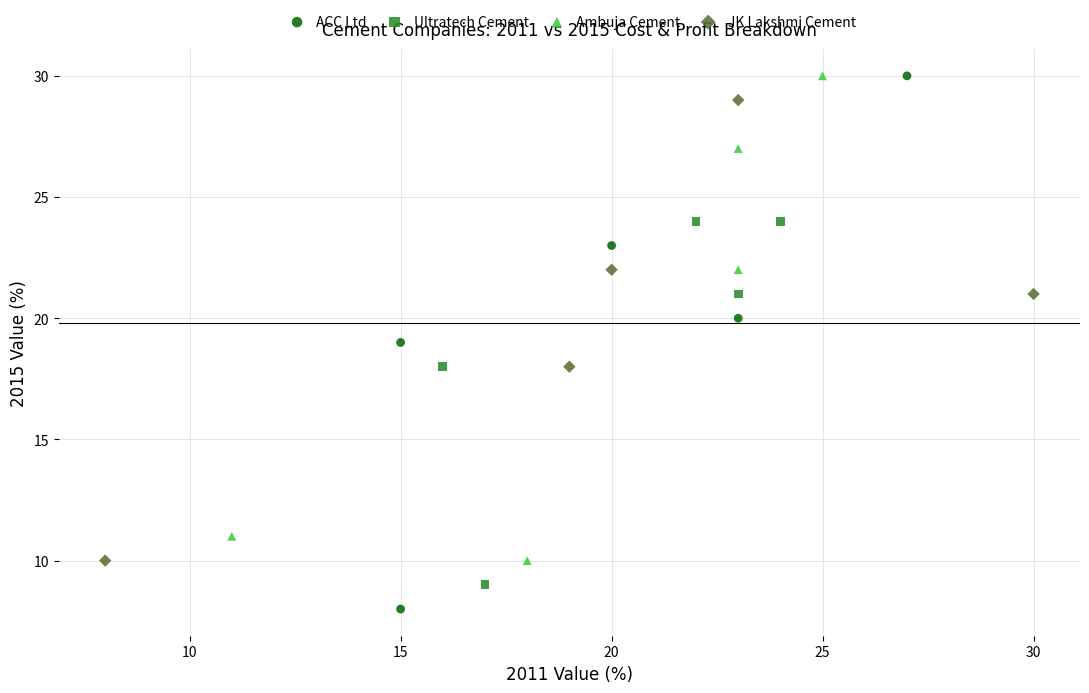

Which series reaches the minimum Y coordinate?

ACC Ltd